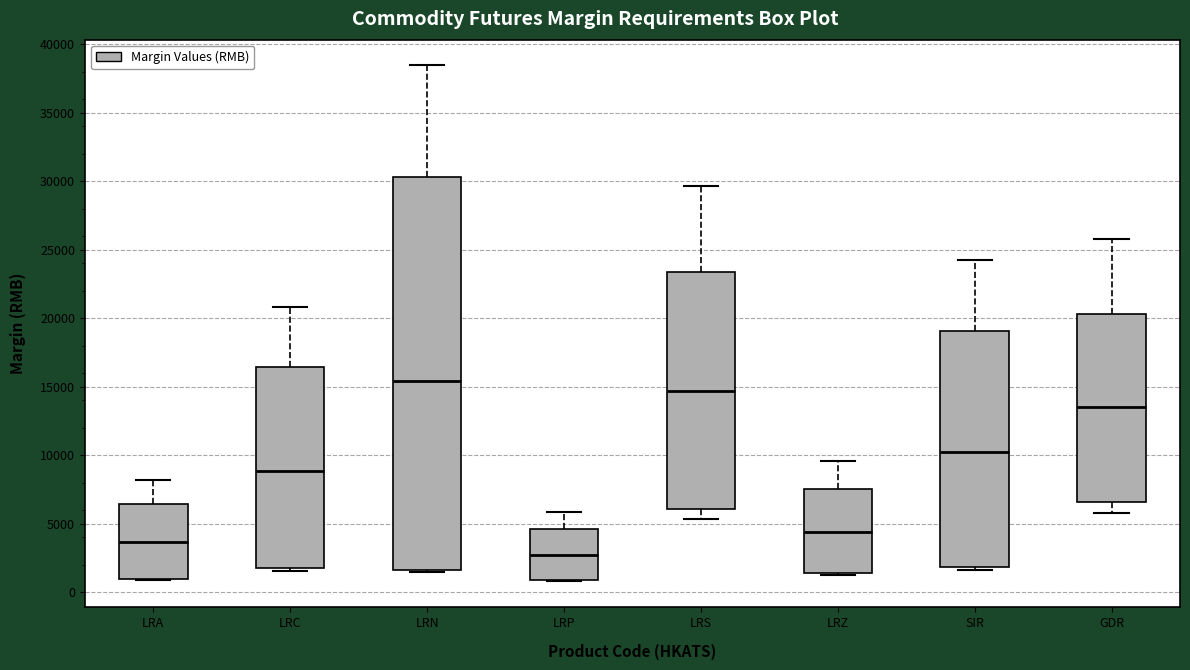

Reading left to right, read every box against the y-axis: the position of its median line, the range the box covers, and the ends of its whiskers. The values are not printed on the chart, so give them approximately, as read against the axis.

LRA: median 3500, box 1000 to 6500, whiskers 1000 to 8000
LRC: median 9000, box 2000 to 16500, whiskers 1500 to 21000
LRN: median 15500, box 1500 to 30500, whiskers 1500 (just below the box's lower edge) to 38500
LRP: median 2500, box 1000 to 4500, whiskers 1000 to 6000
LRS: median 14500, box 6000 to 23500, whiskers 5500 to 29500
LRZ: median 4500, box 1500 to 7500, whiskers 1000 to 9500
SIR: median 10000, box 2000 to 19000, whiskers 1500 to 24000
GDR: median 13500, box 6500 to 20500, whiskers 6000 to 25500